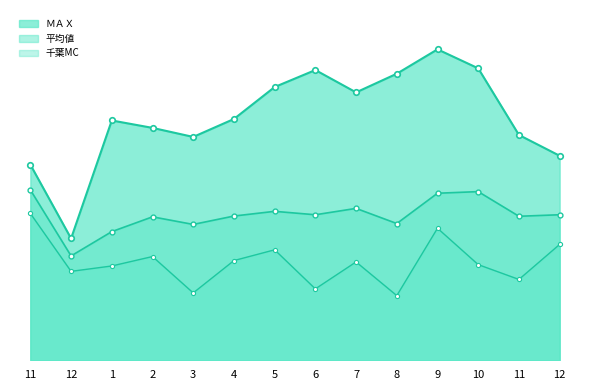

Which series has the largest total across all categories?

ＭＡＸ